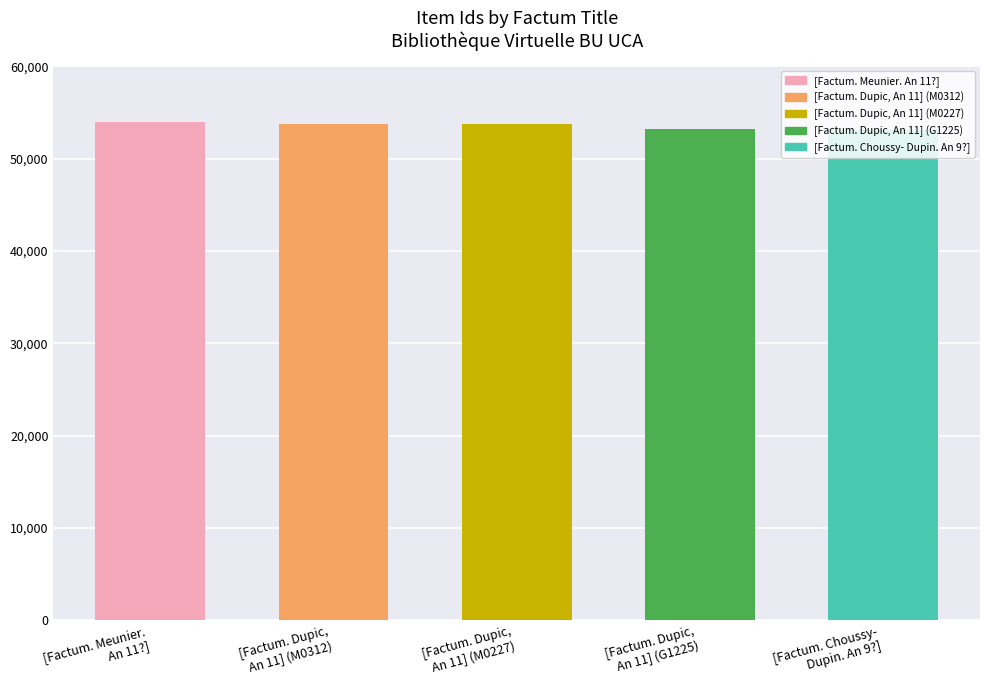

What is the average value?

53543